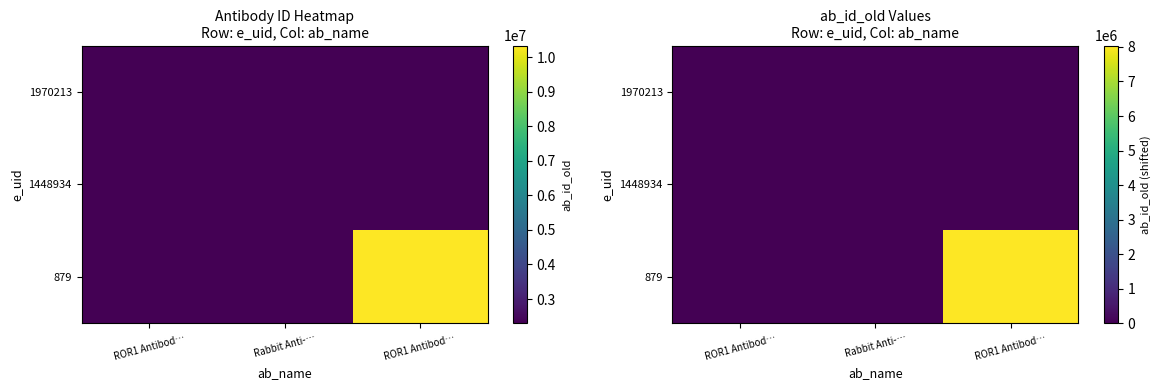

Which label corresponds to the smallest value in the chart?

ROR1 Antibod…